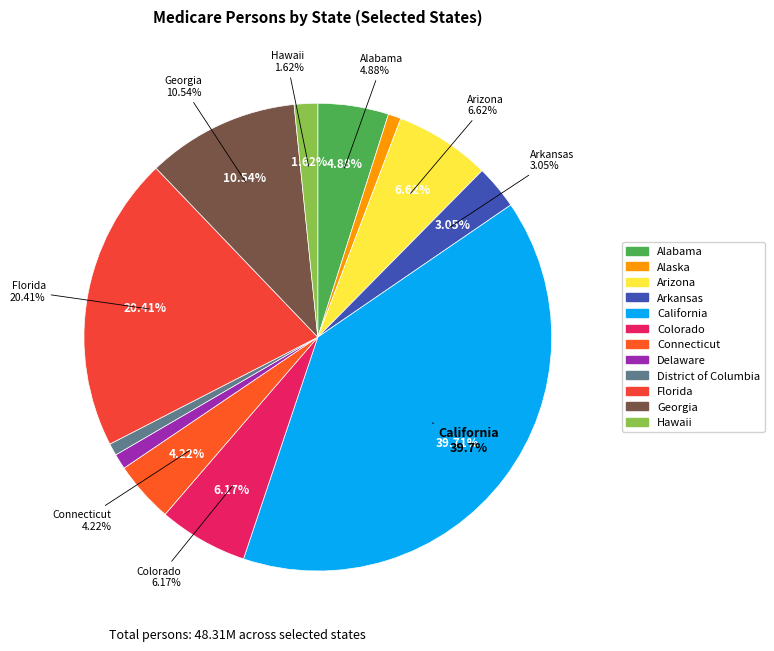

To the nearest percent, what is the average slice percentage?

8%